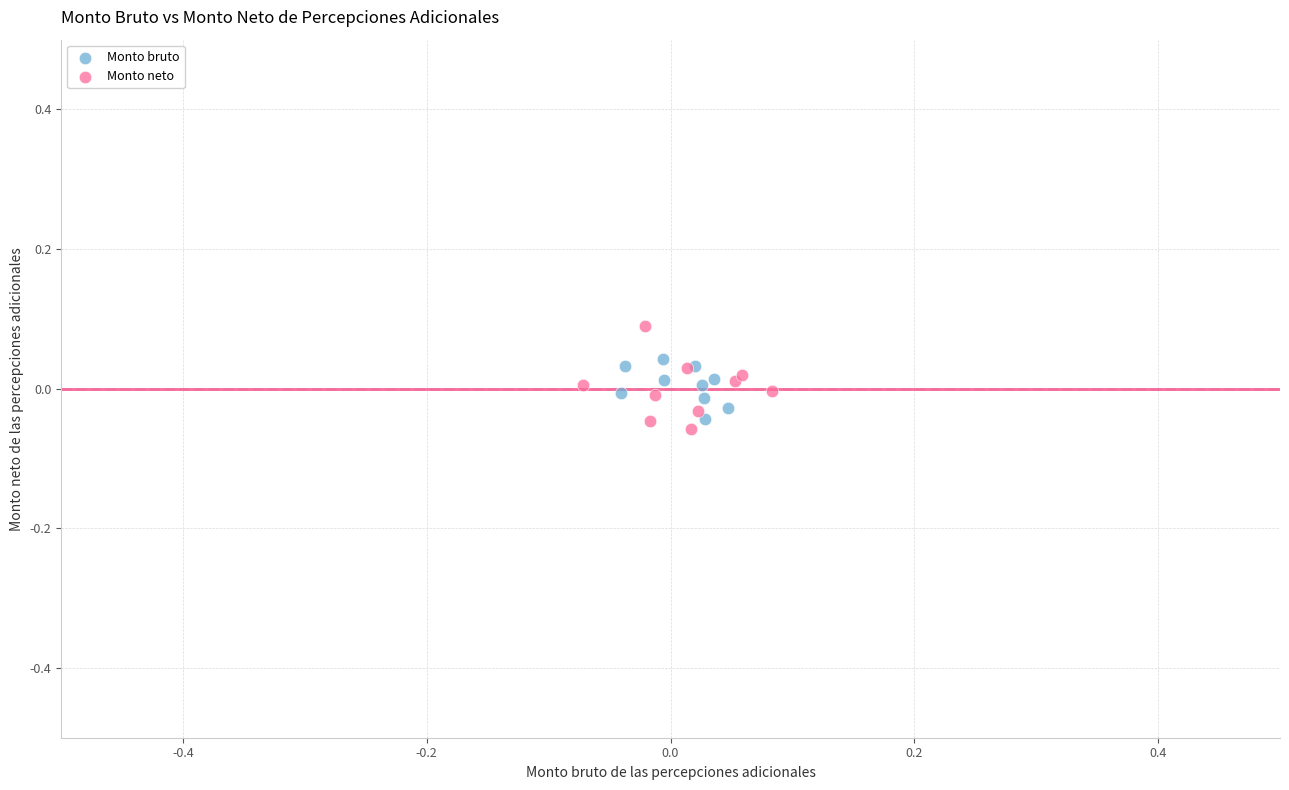

Which series contains the highest Y value?

Monto neto